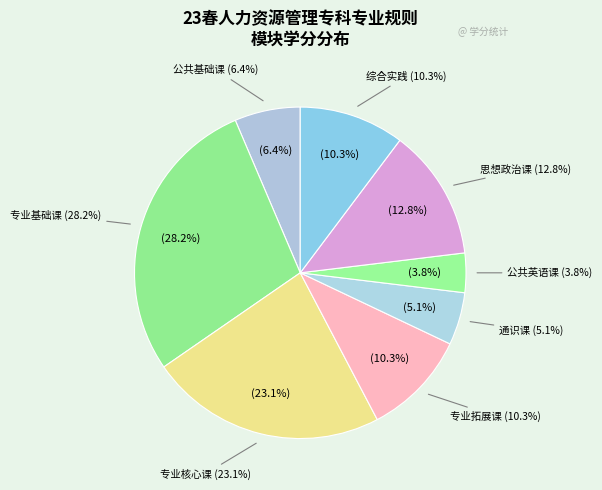

What is the smallest slice in the pie chart?

公共英语课